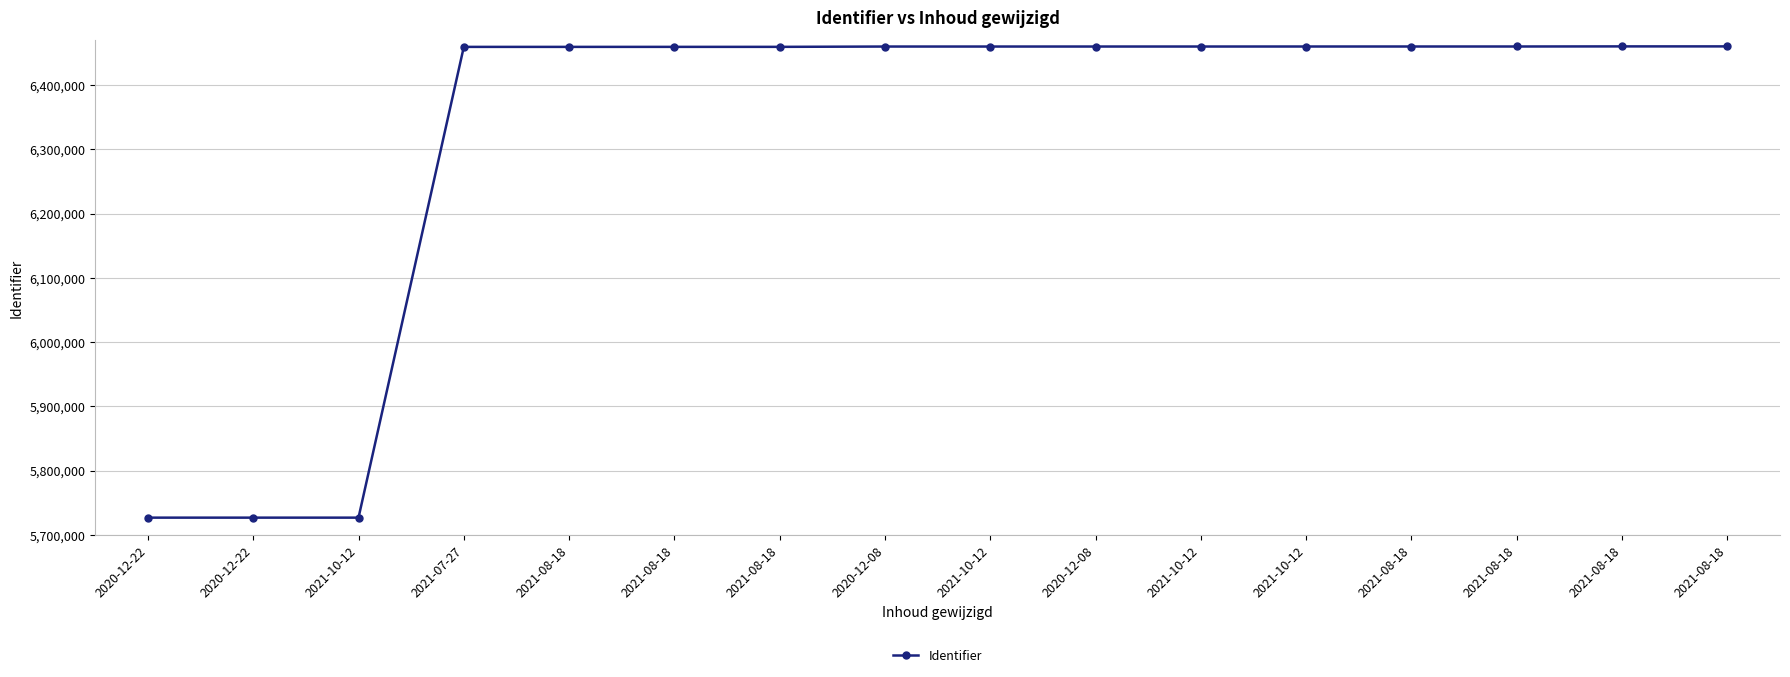

What is the change in value from 2020-12-22 to 2020-12-08?

+733326